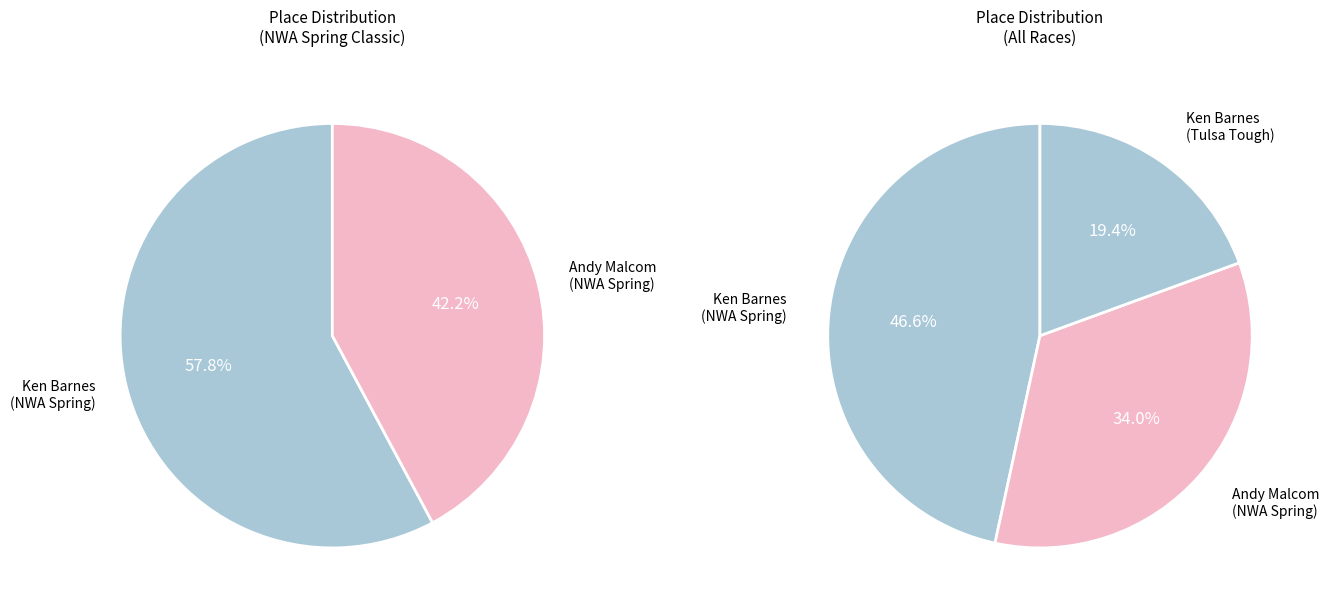

To the nearest percent, what portion does Andy Malcom (NWA Spring) represent?

34%